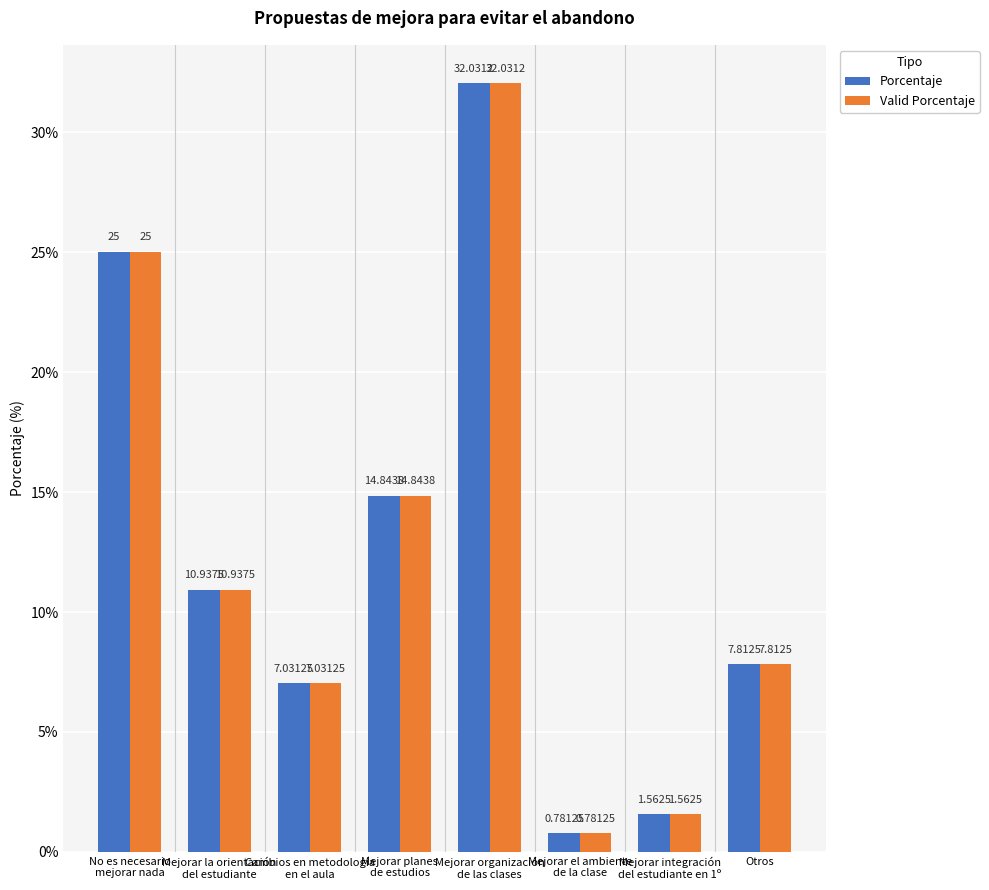

What is the difference between the maximum and second lowest values in the Valid Porcentaje series?

30.5